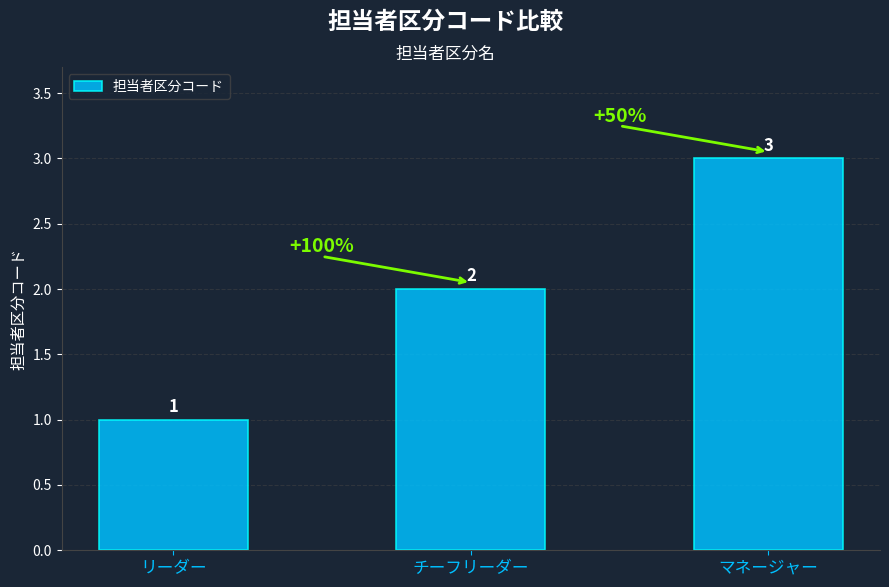

What is the label of the 3rd bar from the right?

リーダー